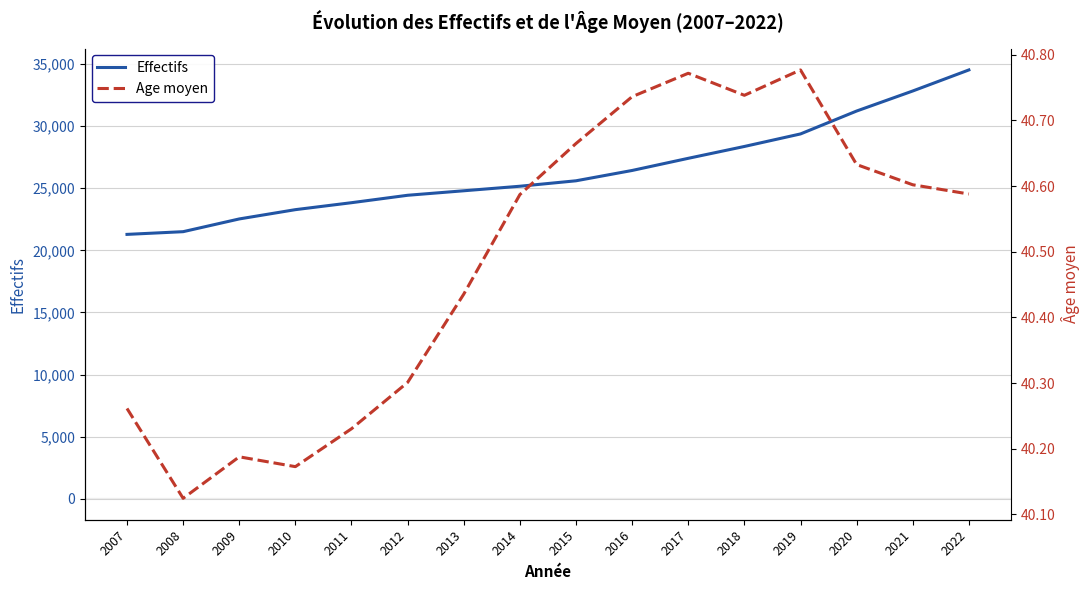

What are all the series names shown in the legend?

Effectifs, Age moyen